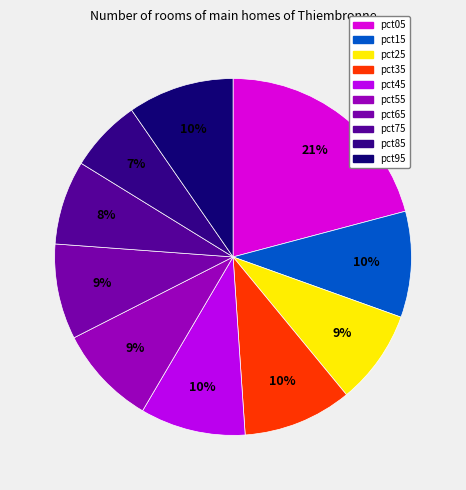

Is pct55 the majority of the pie?

No